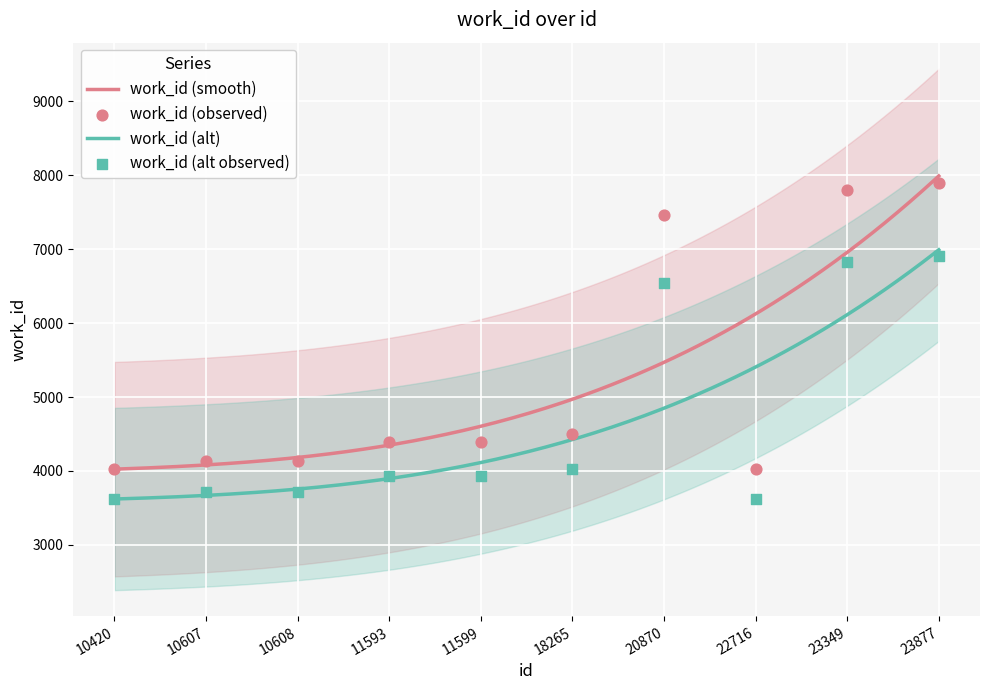

Between 22716 and 10608, which is larger?

10608